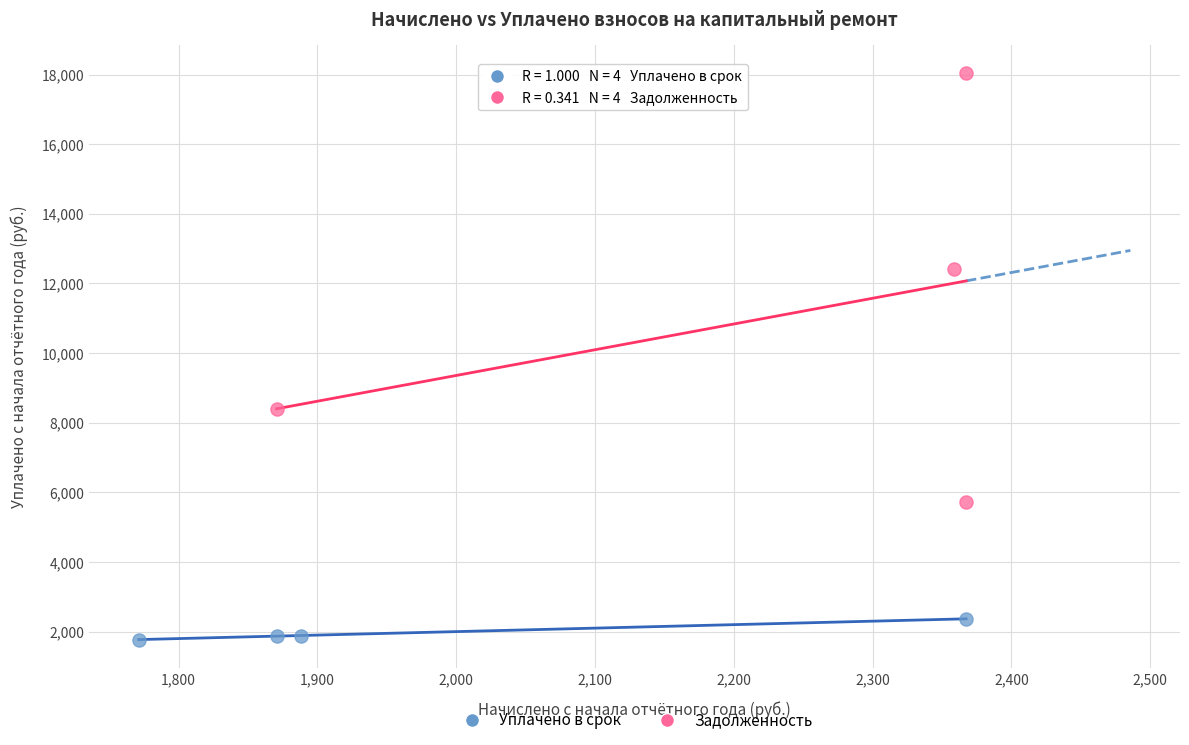

Which series contains the highest Y value?

Задолженность